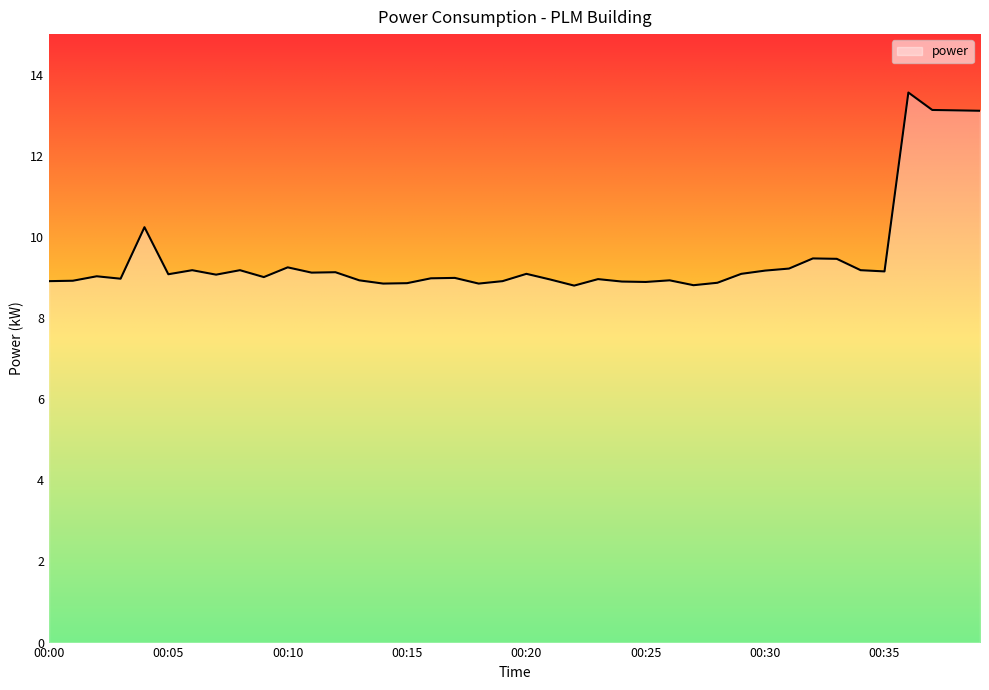

What is the difference between the maximum and minimum values?

4.8